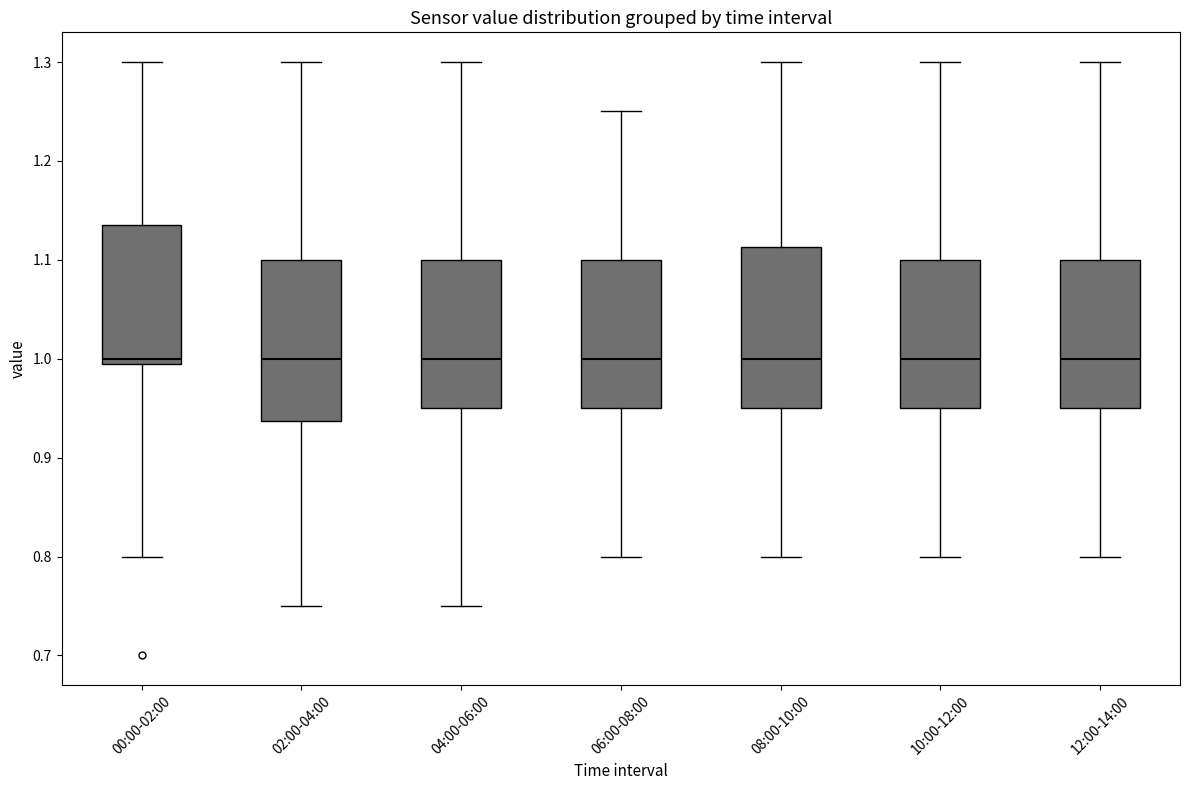

Reading left to right, transcribe this box plot: for each box, give where its median line is, the range the box spans, and where its two whiskers end, as read against the y-axis. The values are not printed on the chart, so give them approximately, as read against the axis.

00:00-02:00: median 1.00 (just above the box's lower edge), box 1.00 to 1.14, whiskers 0.80 to 1.30
02:00-04:00: median 1.00, box 0.94 to 1.10, whiskers 0.75 to 1.30
04:00-06:00: median 1.00, box 0.95 to 1.10, whiskers 0.75 to 1.30
06:00-08:00: median 1.00, box 0.95 to 1.10, whiskers 0.80 to 1.25
08:00-10:00: median 1.00, box 0.95 to 1.11, whiskers 0.80 to 1.30
10:00-12:00: median 1.00, box 0.95 to 1.10, whiskers 0.80 to 1.30
12:00-14:00: median 1.00, box 0.95 to 1.10, whiskers 0.80 to 1.30